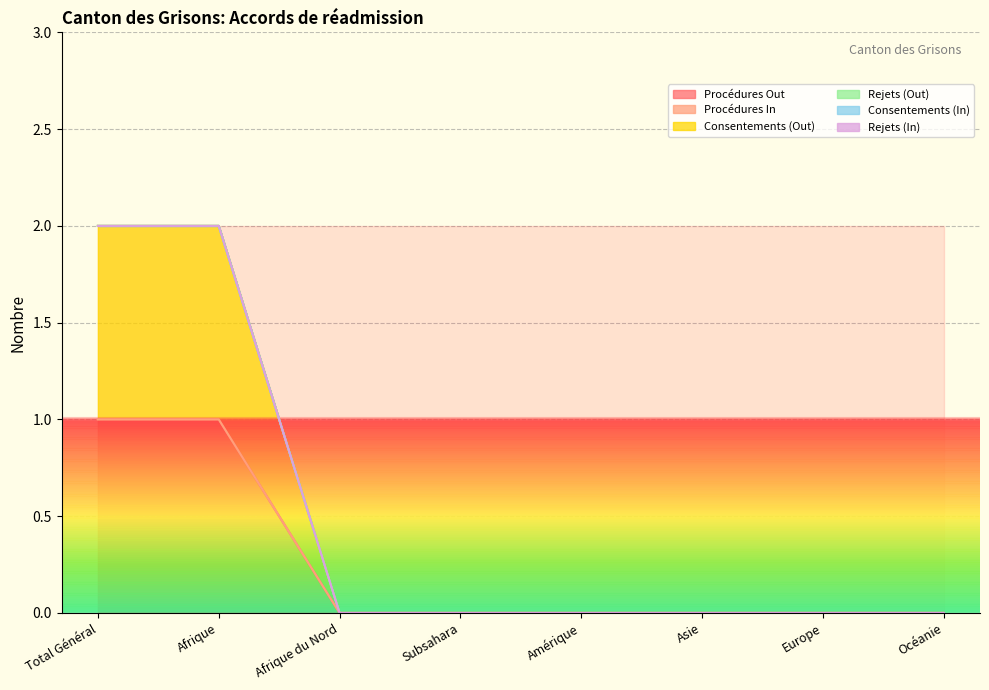

The Procédures Out series shows 2 at Total Général. True or false?

False